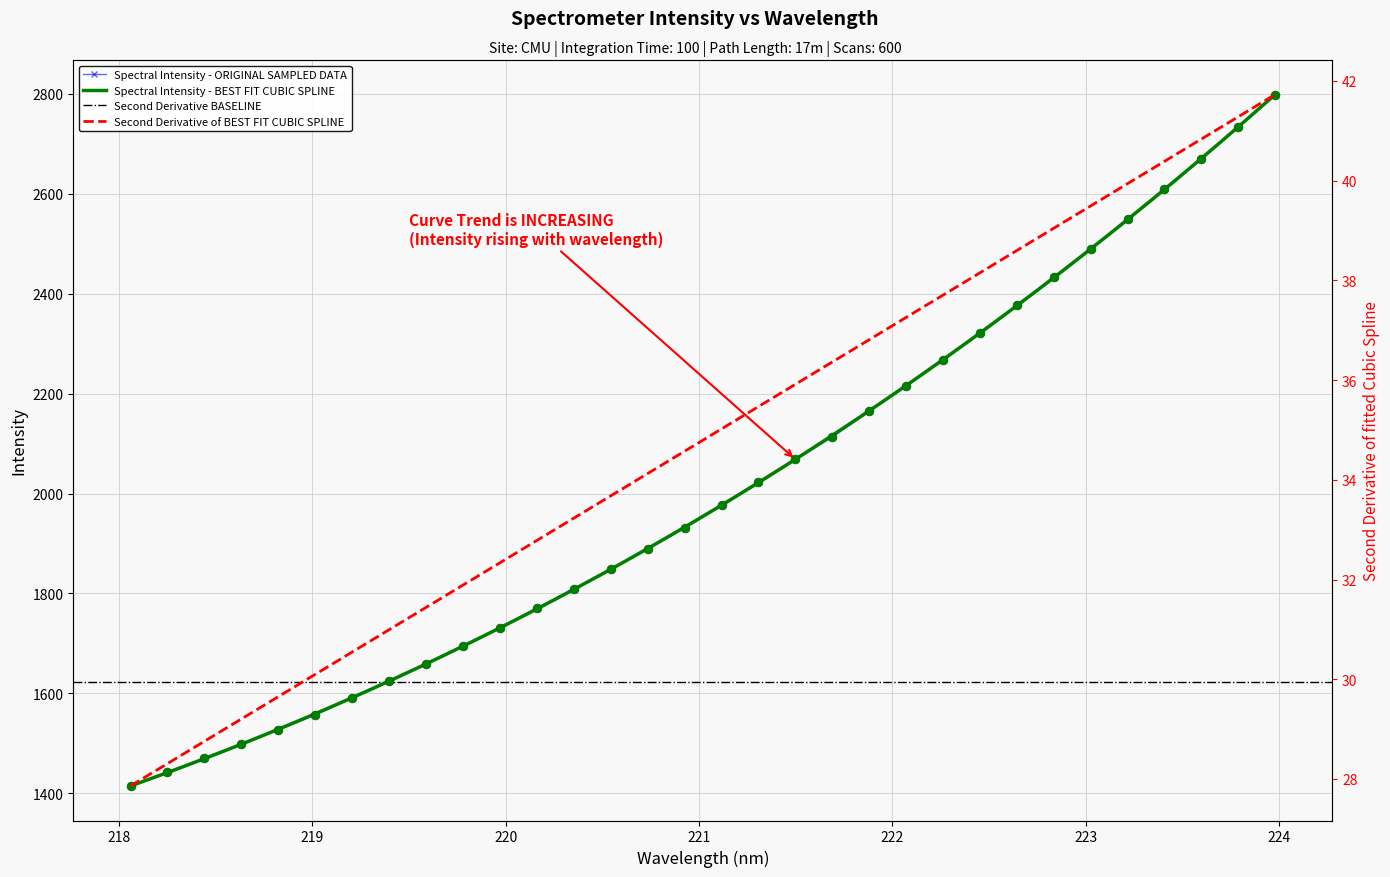

Which has a higher value, 220.1623 or 220.5444?

220.5444